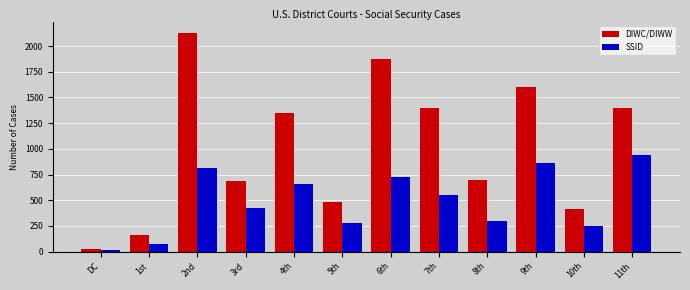

Read the DIWC/DIWW value at 7th, to the nearest 10.

1390